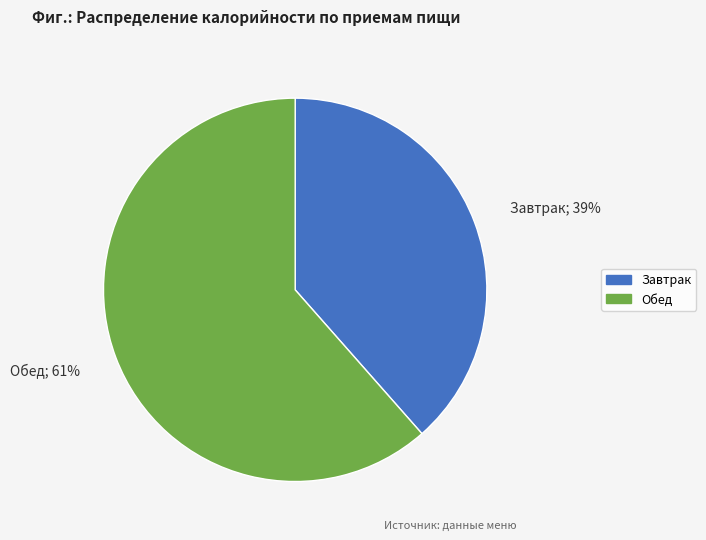

Is it true that Обед is 61% of the pie?

True